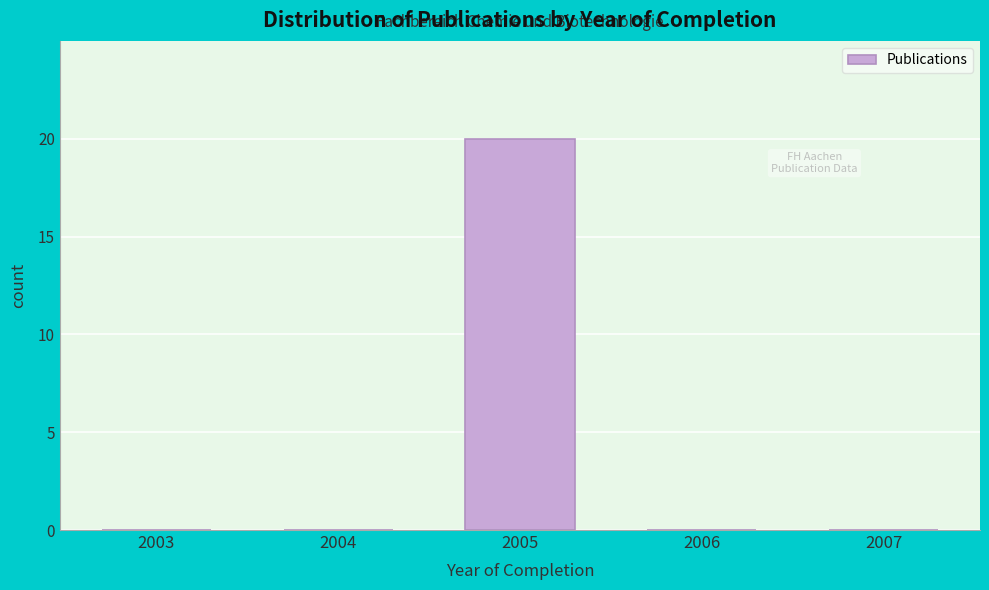

Reading left to right, extract all data points from this chart.

2003=0	2004=0	2005=20	2006=0	2007=0